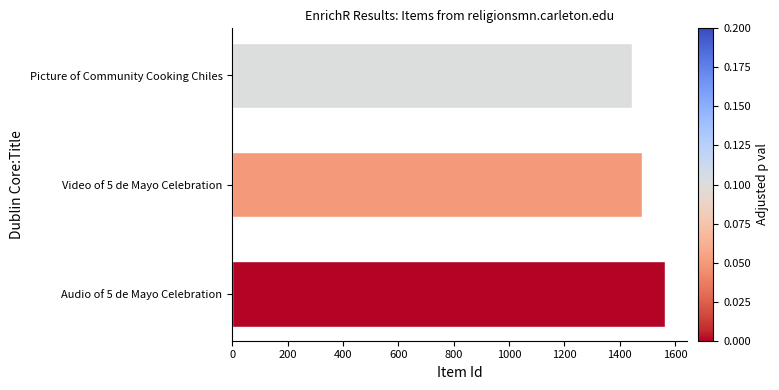

The chart shows a value of 1008 at Picture of Community Cooking Chiles. True or false?

False